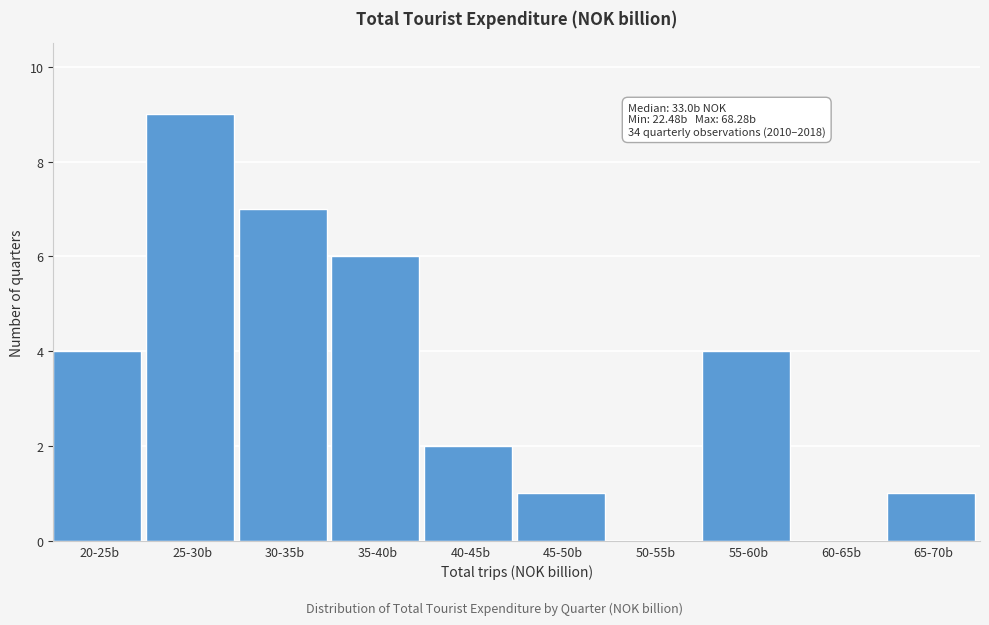

Which has a higher value, 45-50b or 20-25b?

20-25b